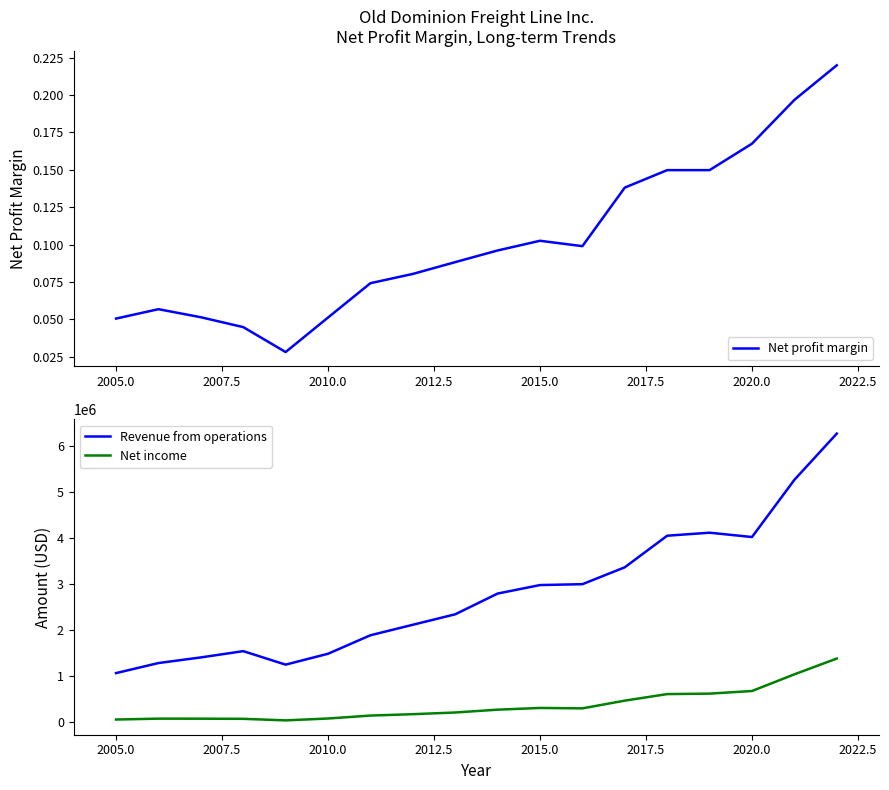

What is the value of the Revenue from operations point at the 7th from the left?

1882541.0